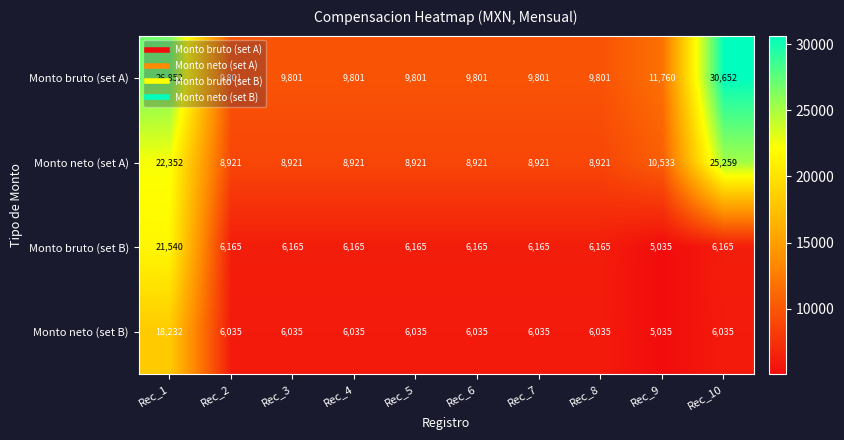

Which series has the largest range (max minus min)?

Monto bruto (set A)